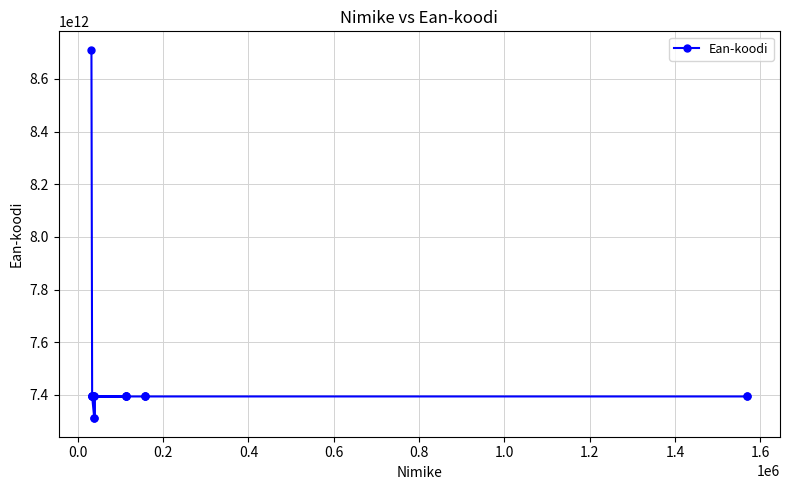

What is the difference between the maximum and minimum values?

1399509104336